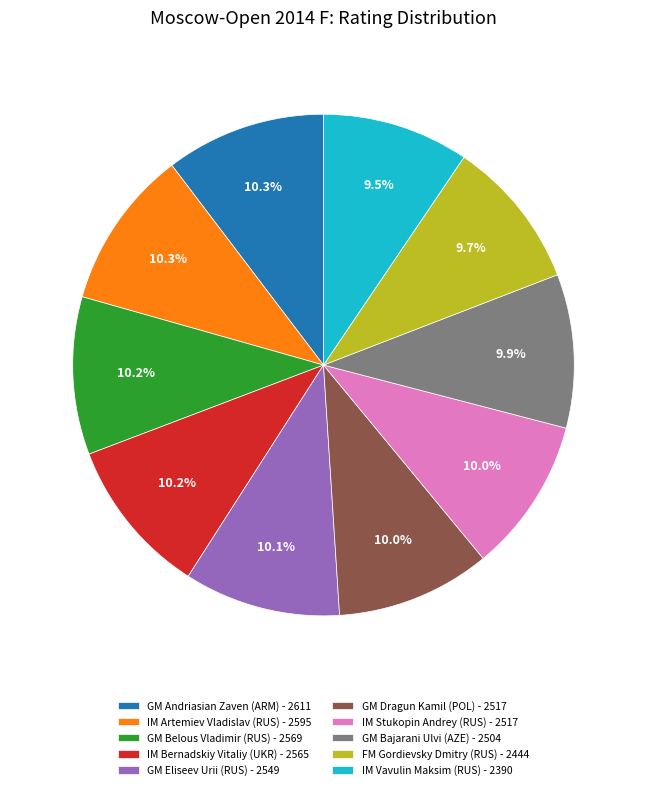

Is the sum of GM Andriasian Zaven (ARM) and IM Stukopin Andrey (RUS) greater than half?

No